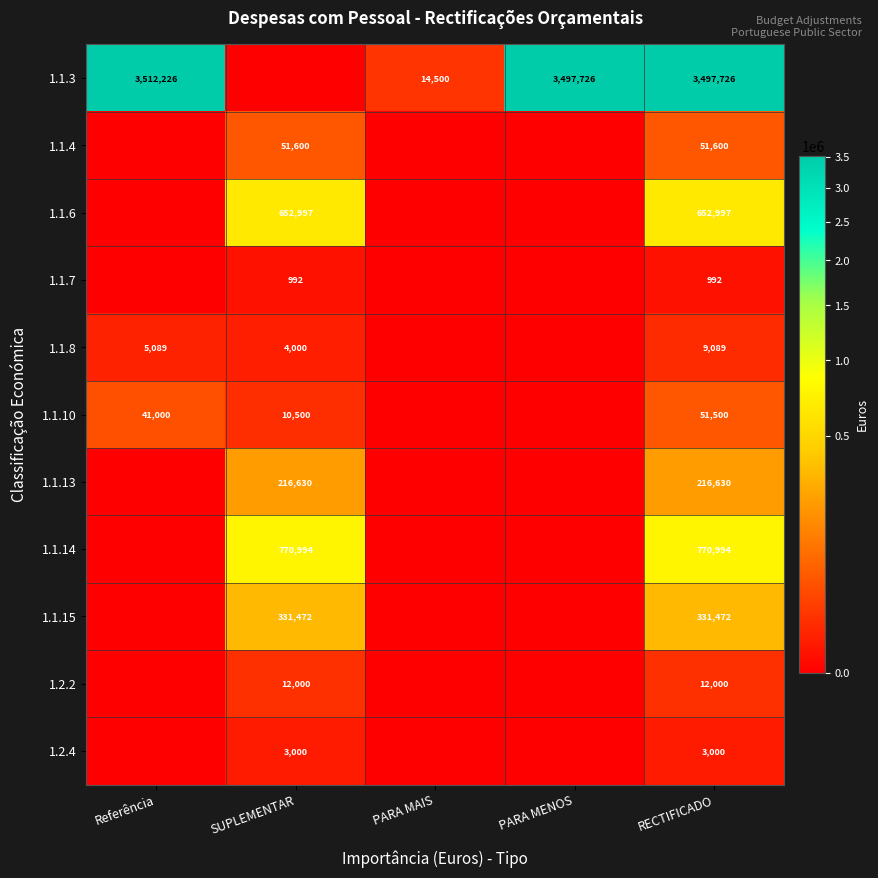

What is the difference between the highest and lowest values at RECTIFICADO?

3496734